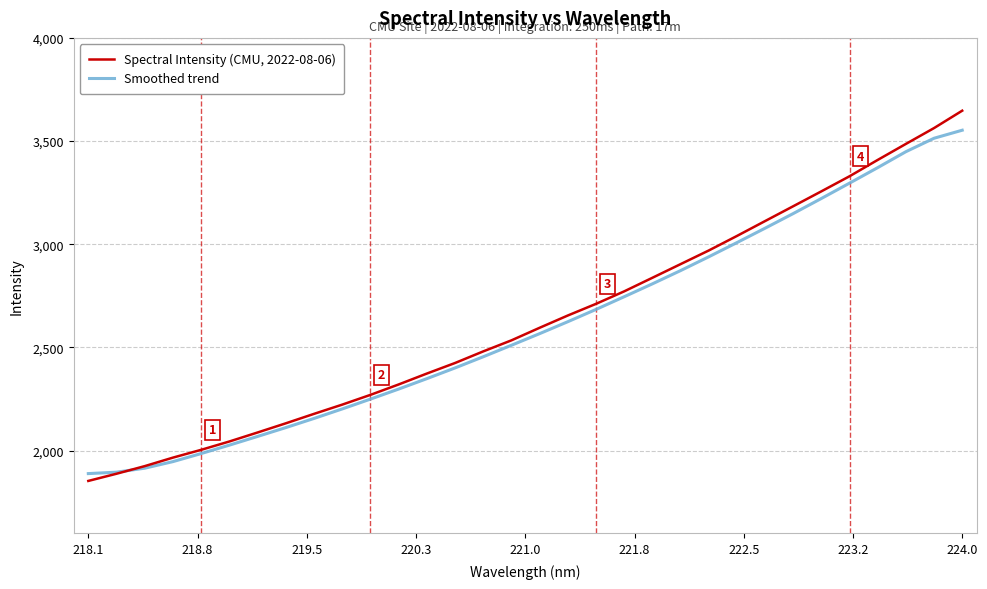

What is the minimum value for Smoothed trend?

1888.8